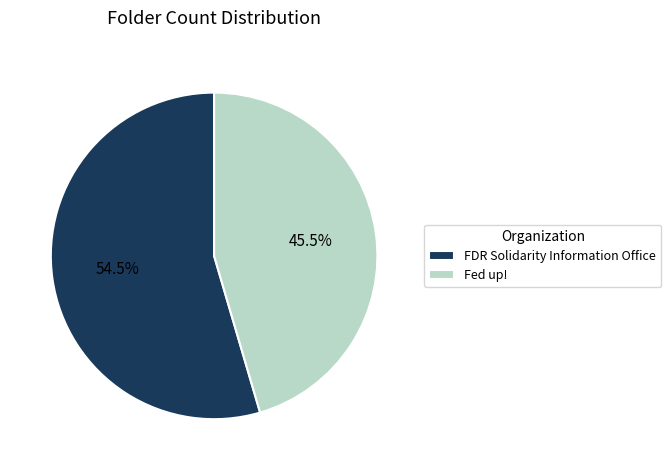

How many slices are in this pie chart?

2